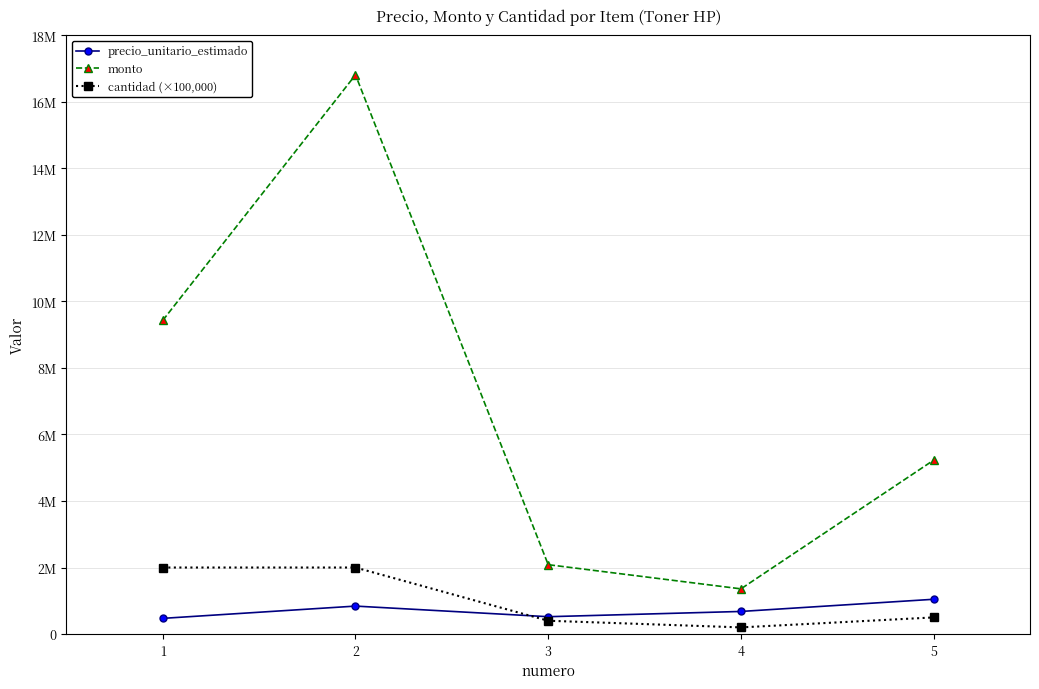

The precio_unitario_estimado series shows 1045450 at 5. True or false?

True